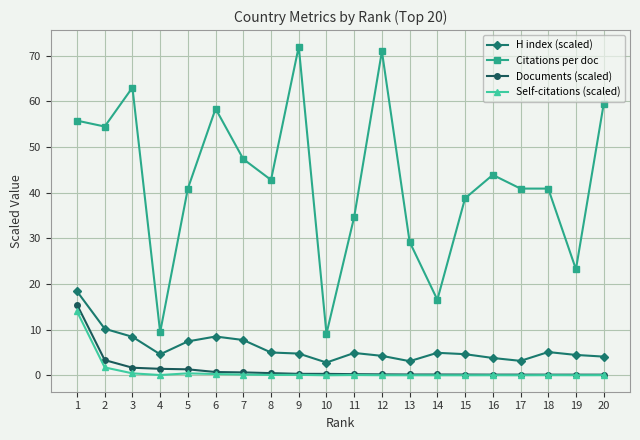

Between 16 and 17, which series saw the biggest shift?

Citations per doc